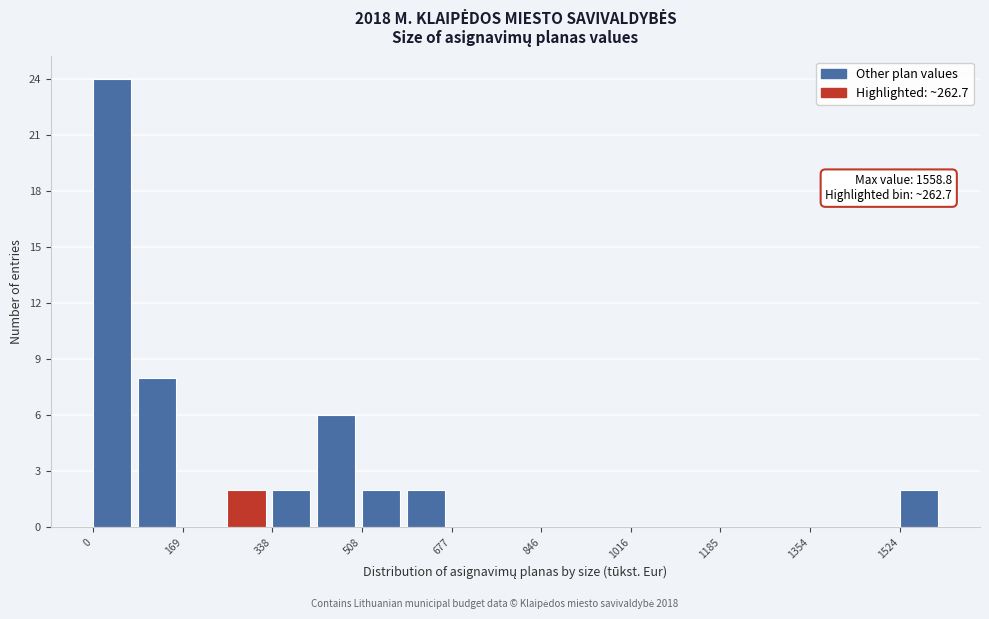

Which range on the x-axis has the tallest bar?

0 to 80